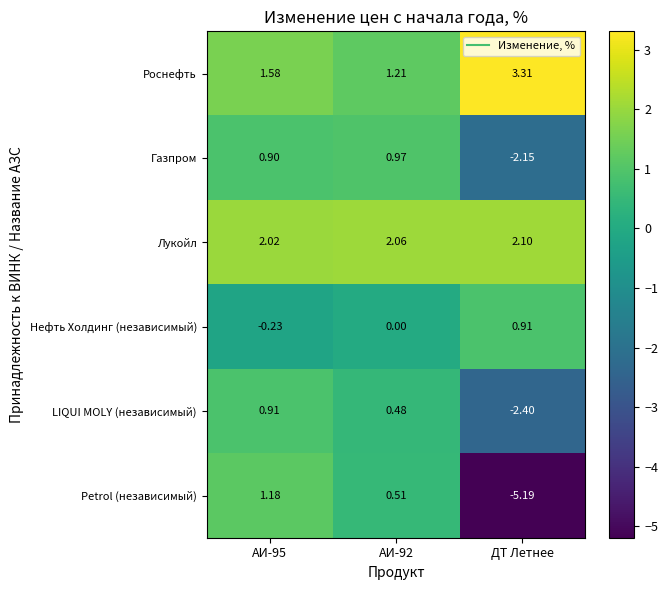

Rank the series at АИ-92 from lowest to highest value.

Нефть Холдинг (независимый), LIQUI MOLY (независимый), Petrol (независимый), Газпром, Роснефть, Лукойл